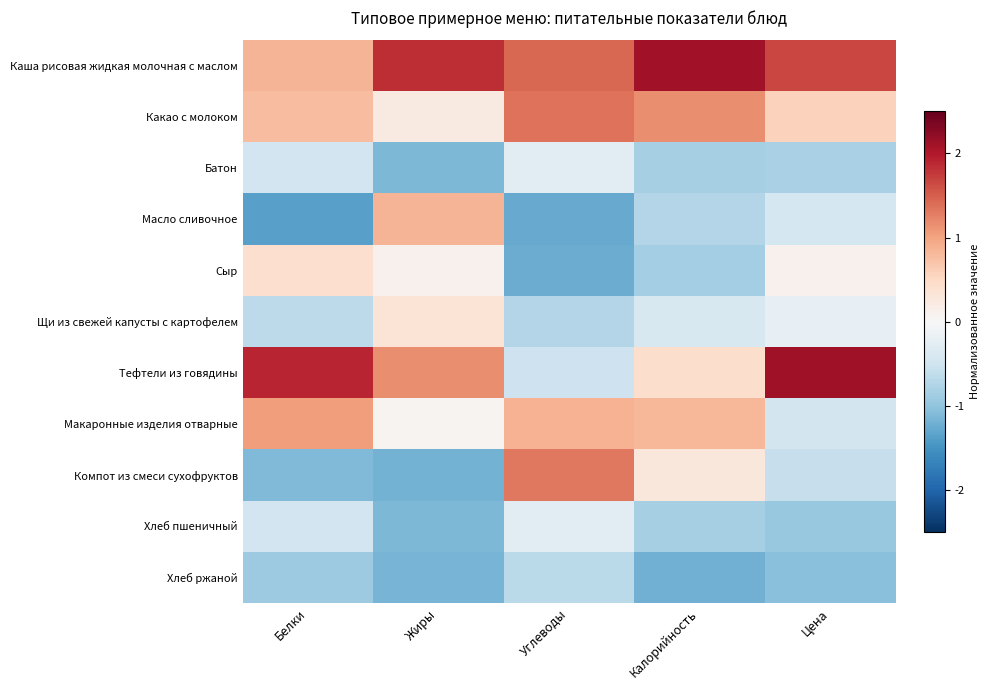

Reading right to left, list all the values displayed in this chart.

Каша рисовая жидкая молочная с маслом: Цена=1.7	Калорийность=2.1	Углеводы=1.4	Жиры=1.9	Белки=0.9
Какао с молоком: Цена=0.6	Калорийность=1.2	Углеводы=1.4	Жиры=0.2	Белки=0.8
Батон: Цена=-0.8	Калорийность=-0.8	Углеводы=-0.3	Жиры=-1.1	Белки=-0.5
Масло сливочное: Цена=-0.4	Калорийность=-0.7	Углеводы=-1.3	Жиры=0.9	Белки=-1.4
Сыр: Цена=0.1	Калорийность=-0.8	Углеводы=-1.2	Жиры=0.1	Белки=0.4
Щи из свежей капусты с картофелем: Цена=-0.2	Калорийность=-0.4	Углеводы=-0.7	Жиры=0.3	Белки=-0.7
Тефтели из говядины: Цена=2.1	Калорийность=0.4	Углеводы=-0.5	Жиры=1.2	Белки=1.9
Макаронные изделия отварные: Цена=-0.5	Калорийность=0.8	Углеводы=0.9	Жиры=0.1	Белки=1.0
Компот из смеси сухофруктов: Цена=-0.6	Калорийность=0.3	Углеводы=1.3	Жиры=-1.2	Белки=-1.1
Хлеб пшеничный: Цена=-0.9	Калорийность=-0.8	Углеводы=-0.3	Жиры=-1.1	Белки=-0.5
Хлеб ржаной: Цена=-1.0	Калорийность=-1.2	Углеводы=-0.7	Жиры=-1.2	Белки=-0.9